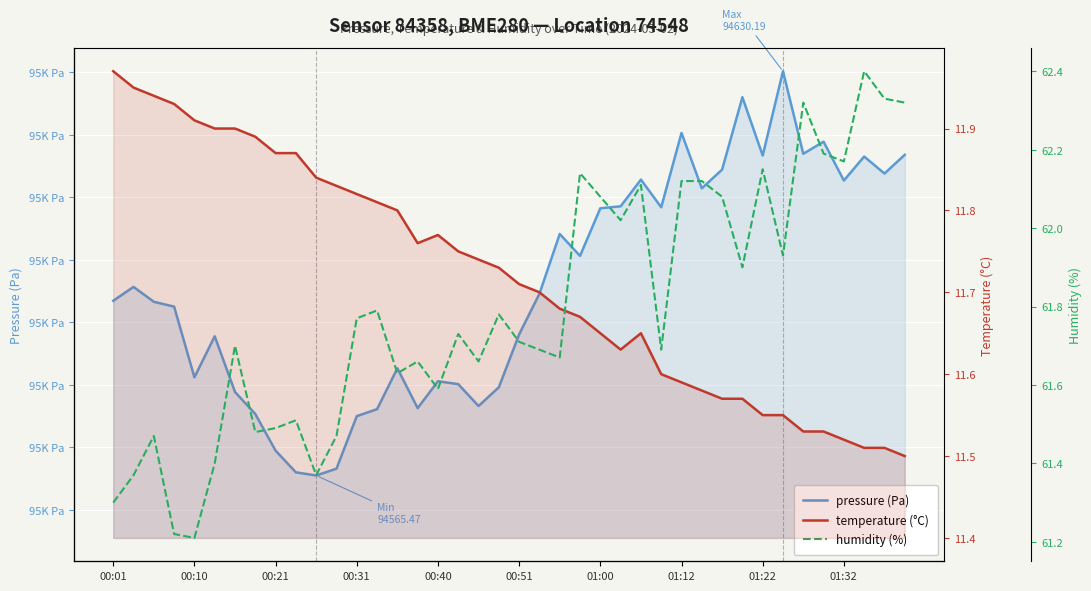

What are all the series names shown in the legend?

pressure, temperature, humidity